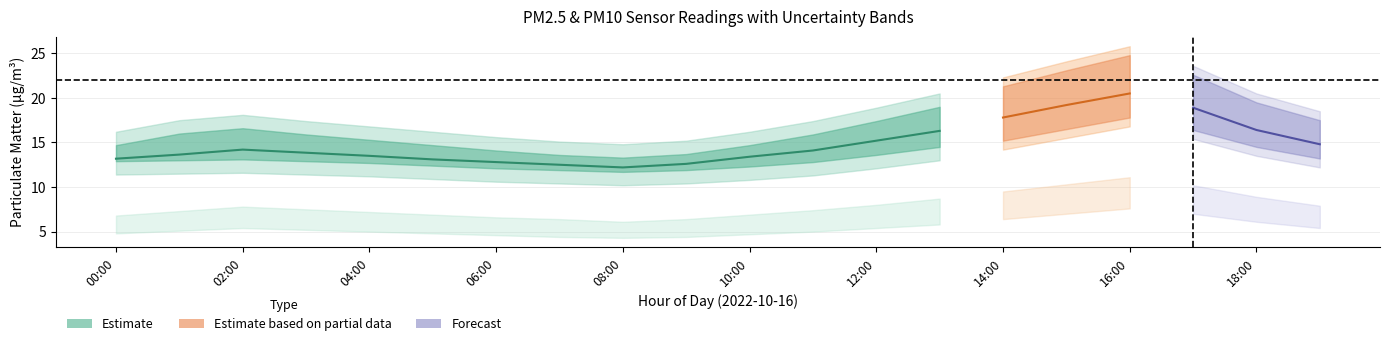

What position from the left is 01:00?

2